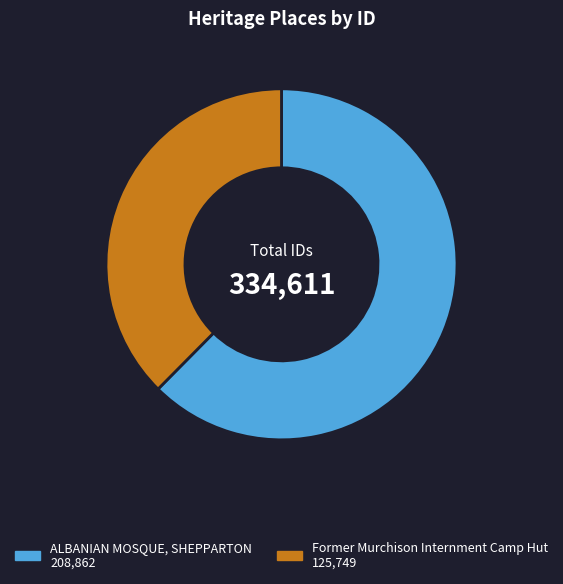

Do Former Murchison Internment Camp Hut and ALBANIAN MOSQUE, SHEPPARTON together represent more than half of the pie?

Yes